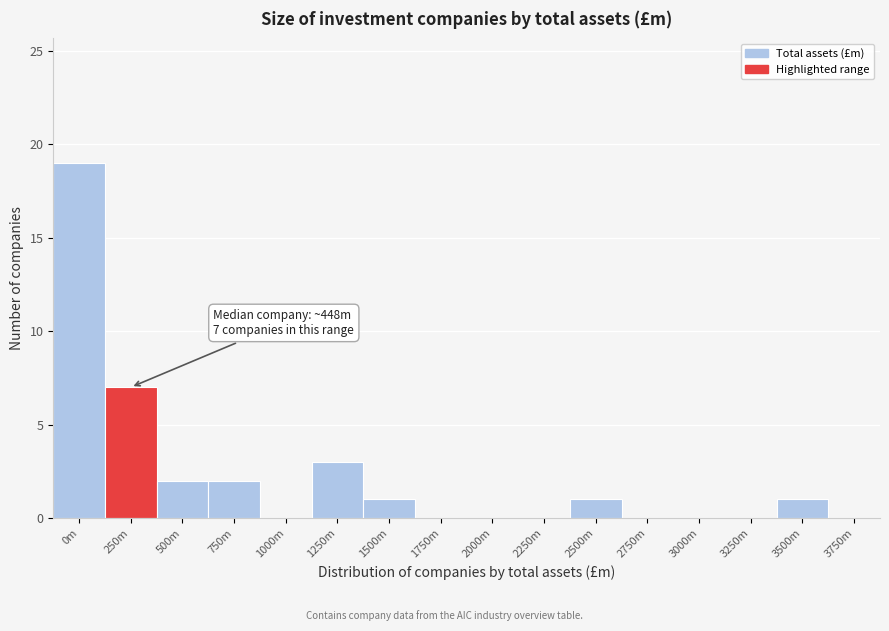

Reading left to right, transcribe all the data shown in this chart.

0m=19	250m=7	500m=2	750m=2	1000m=0	1250m=3	1500m=1	1750m=0	2000m=0	2250m=0	2500m=1	2750m=0	3000m=0	3250m=0	3500m=1	3750m=0